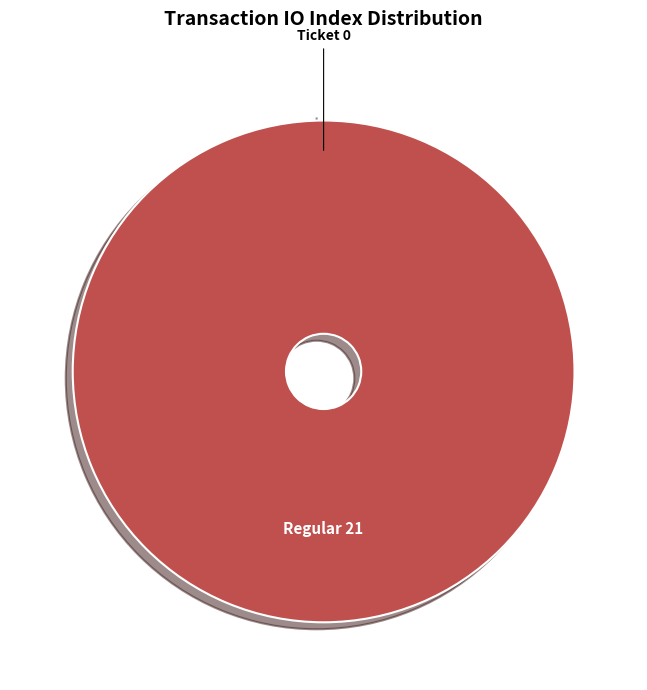

Which category has the smallest portion of the pie?

Ticket